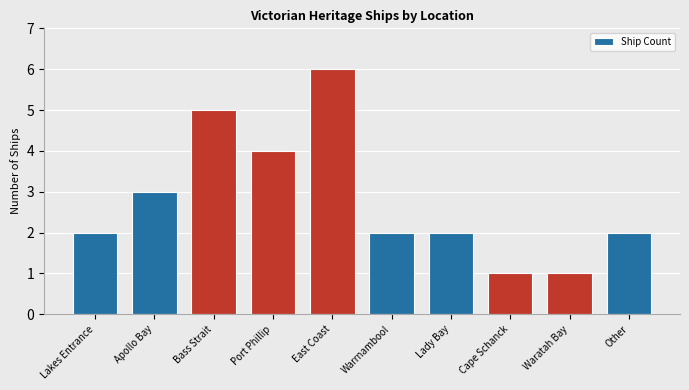

Does the chart contain stacked bars?

No